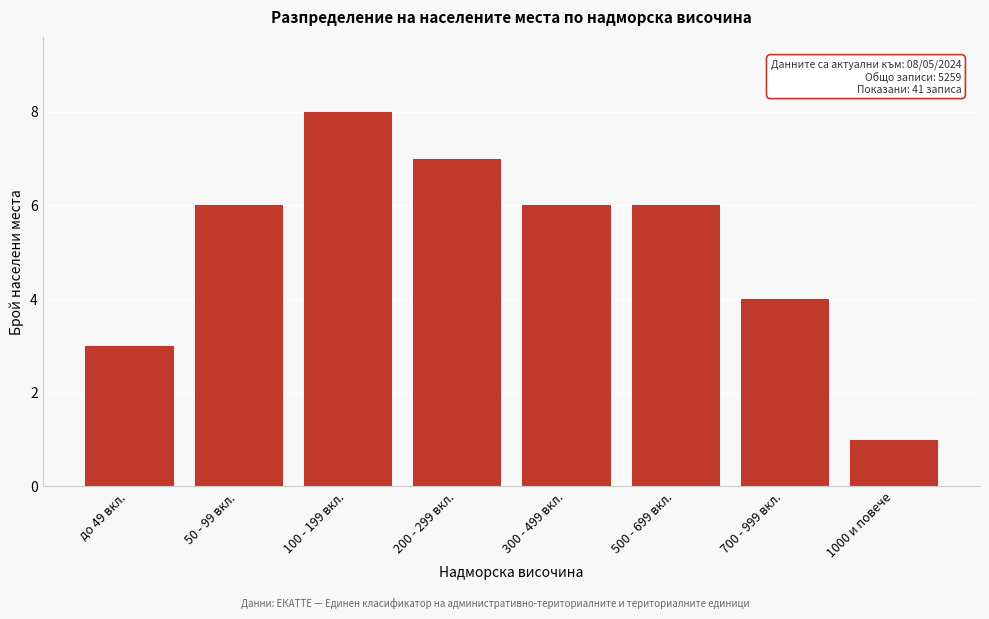

Reading left to right, list all the values displayed in this chart.

до 49 вкл.=3	50 - 99 вкл.=6	100 - 199 вкл.=8	200 - 299 вкл.=7	300 - 499 вкл.=6	500 - 699 вкл.=6	700 - 999 вкл.=4	1000 и повече=1